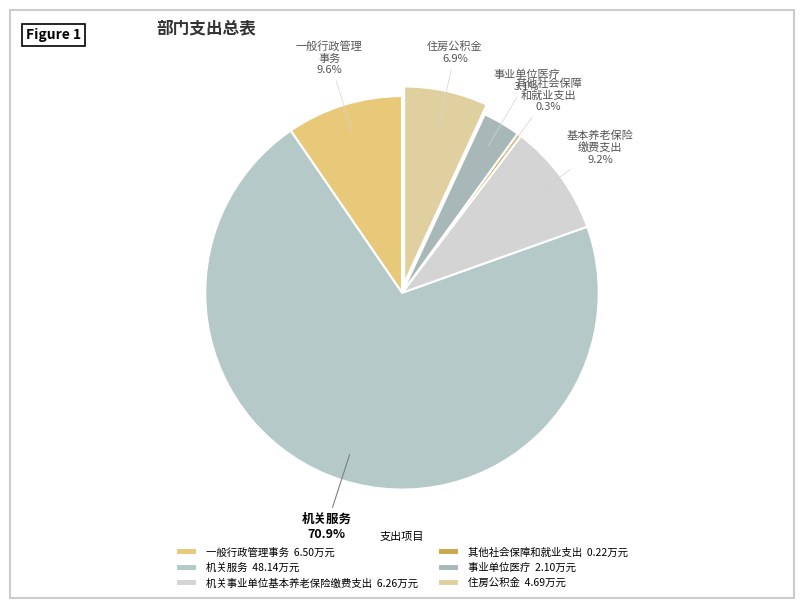

How many segments does this pie chart have?

6